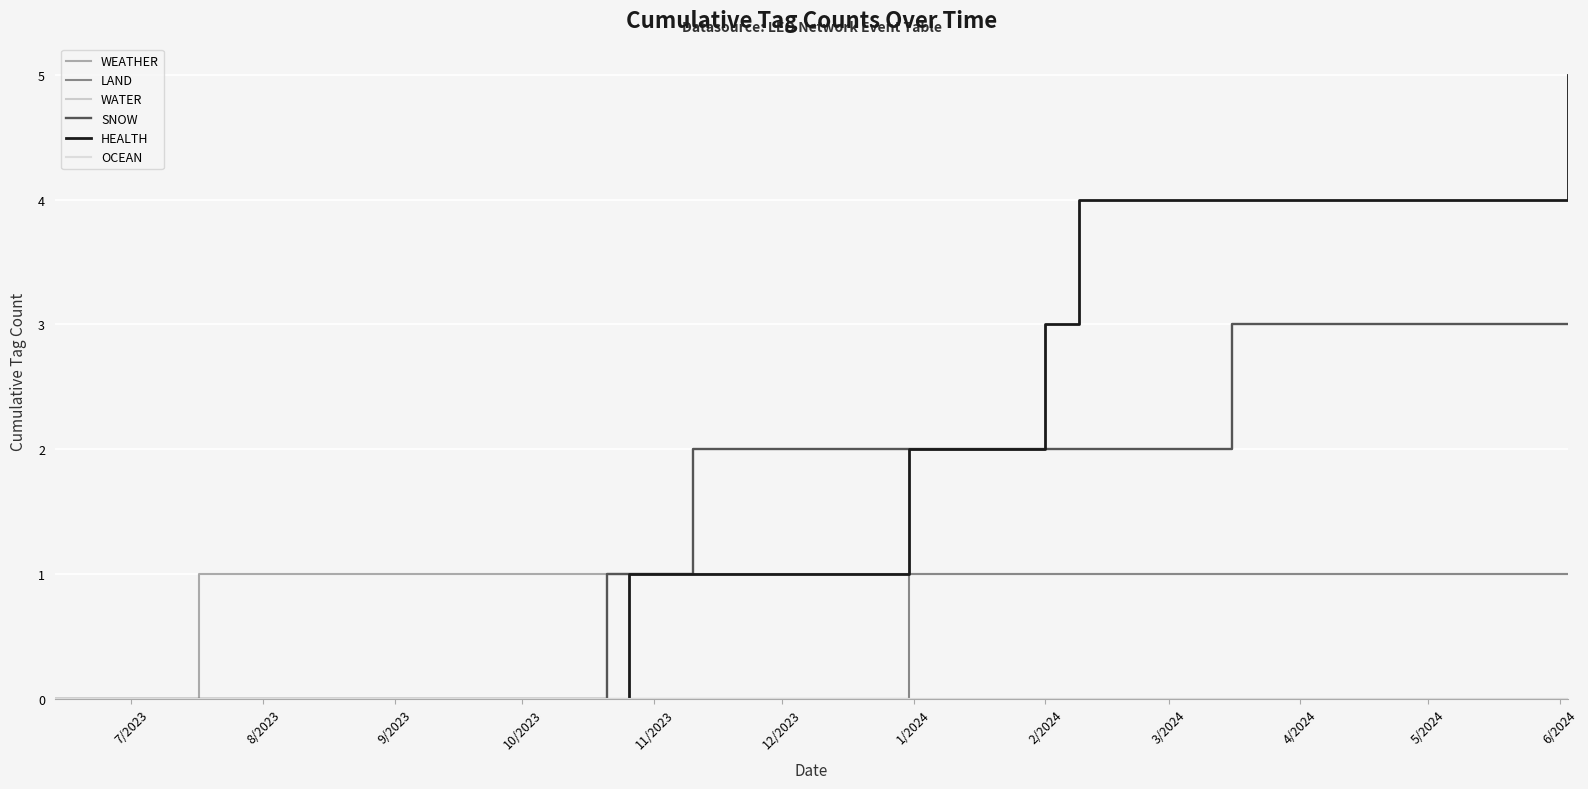

What position from the left is 8/2023?

2